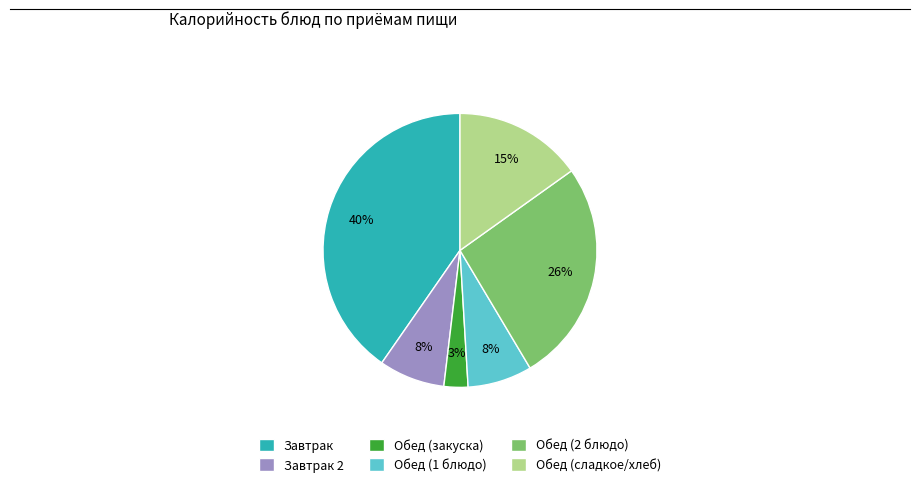

Is it true that Обед (закуска) is 3% of the pie?

True